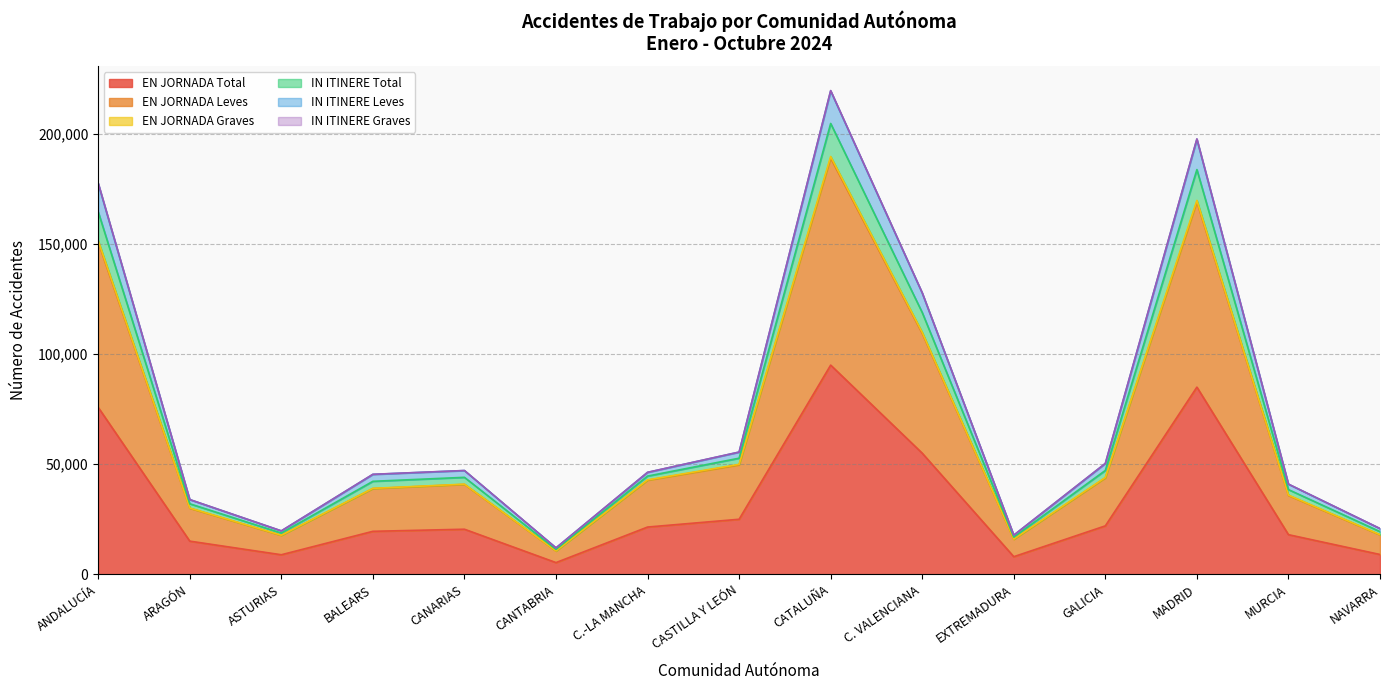

How many lines are shown in the chart?

6